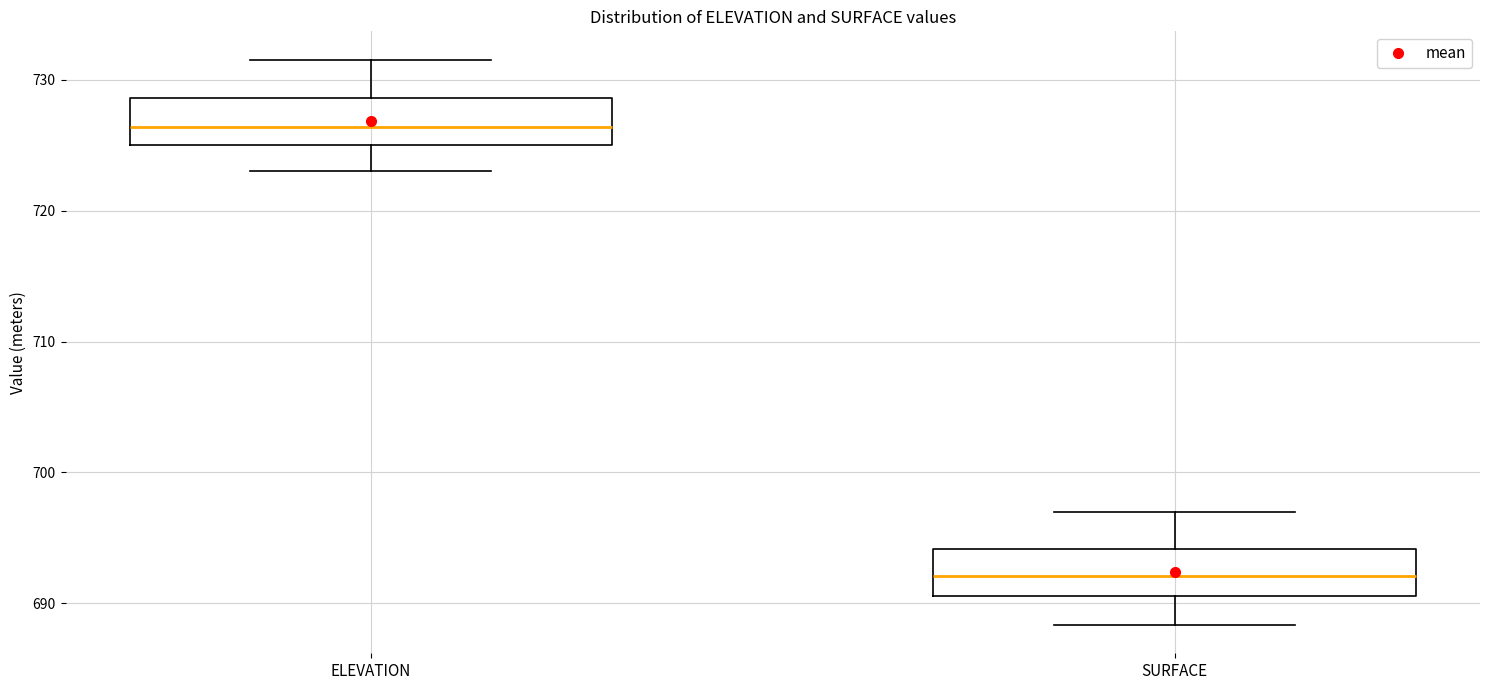

Which box has the lowest median line?

SURFACE